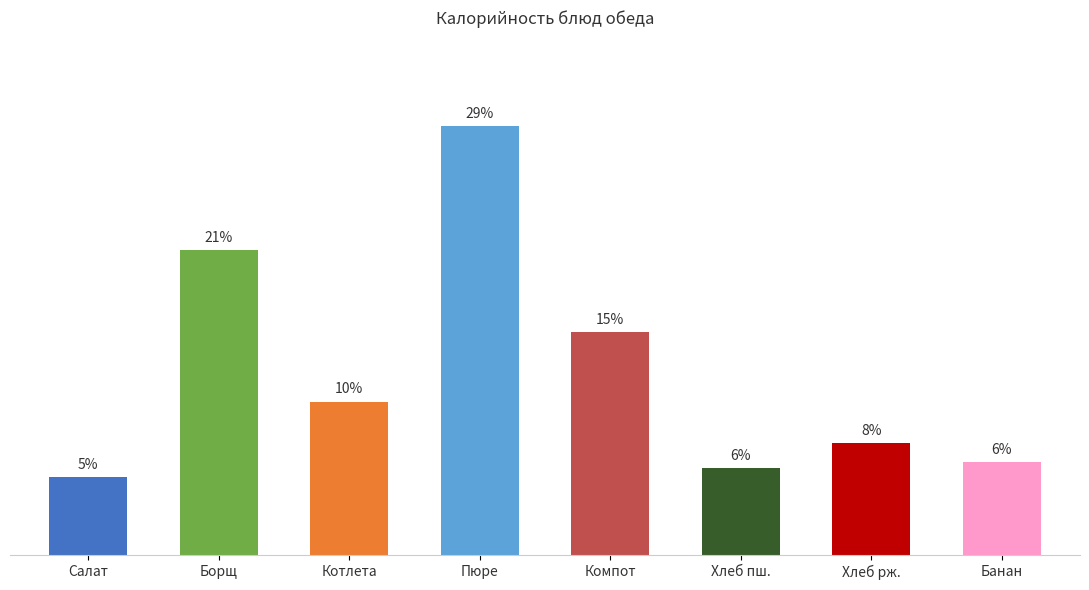

At which label does the data first exceed 88?

Борщ